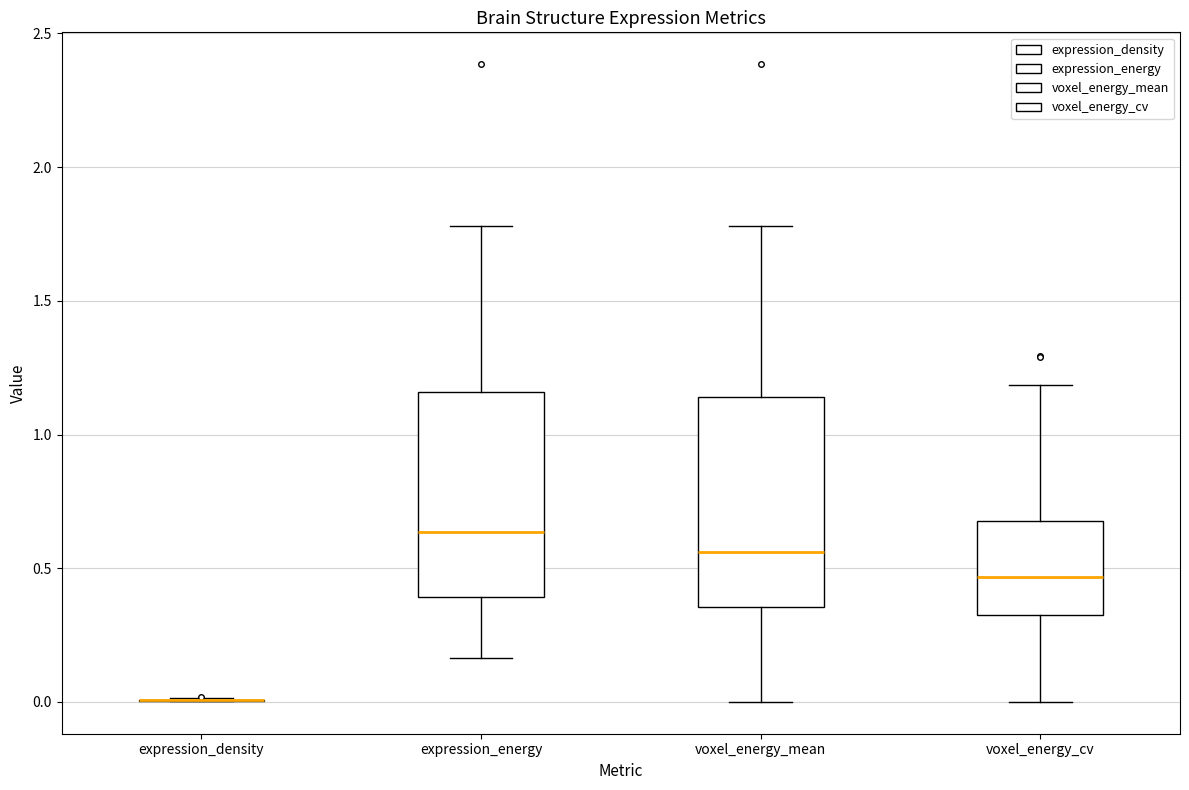

Reading left to right, transcribe this box plot: for each box, give where its median line is, the range the box spans, and where its two whiskers end, as read against the y-axis. The values are not printed on the chart, so give them approximately, as read against the axis.

expression_density: box collapsed to a line at 0.00, whiskers 0.00 to 0.00
expression_energy: median 0.65, box 0.40 to 1.15, whiskers 0.15 to 1.80
voxel_energy_mean: median 0.55, box 0.35 to 1.15, whiskers 0.00 to 1.80
voxel_energy_cv: median 0.45, box 0.35 to 0.70, whiskers 0.00 to 1.20